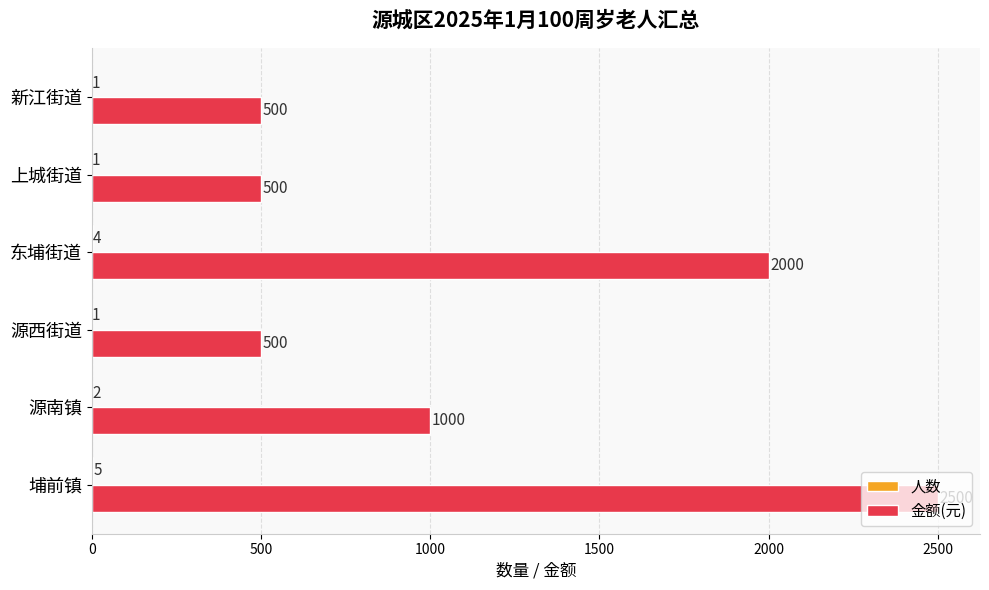

What is the maximum value shown in the chart?

2500